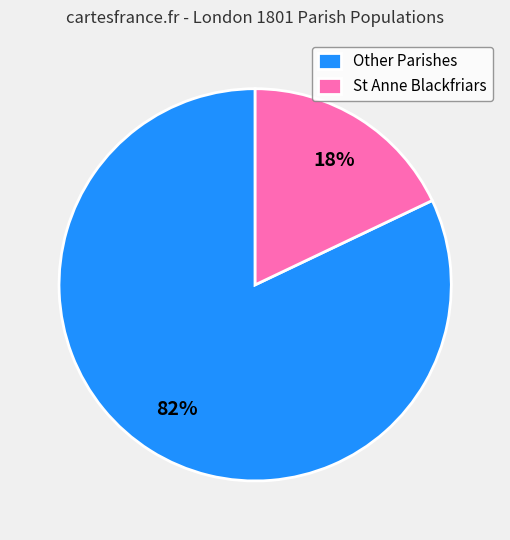

To the nearest percent, what percentage of the pie is St Anne Blackfriars?

18%